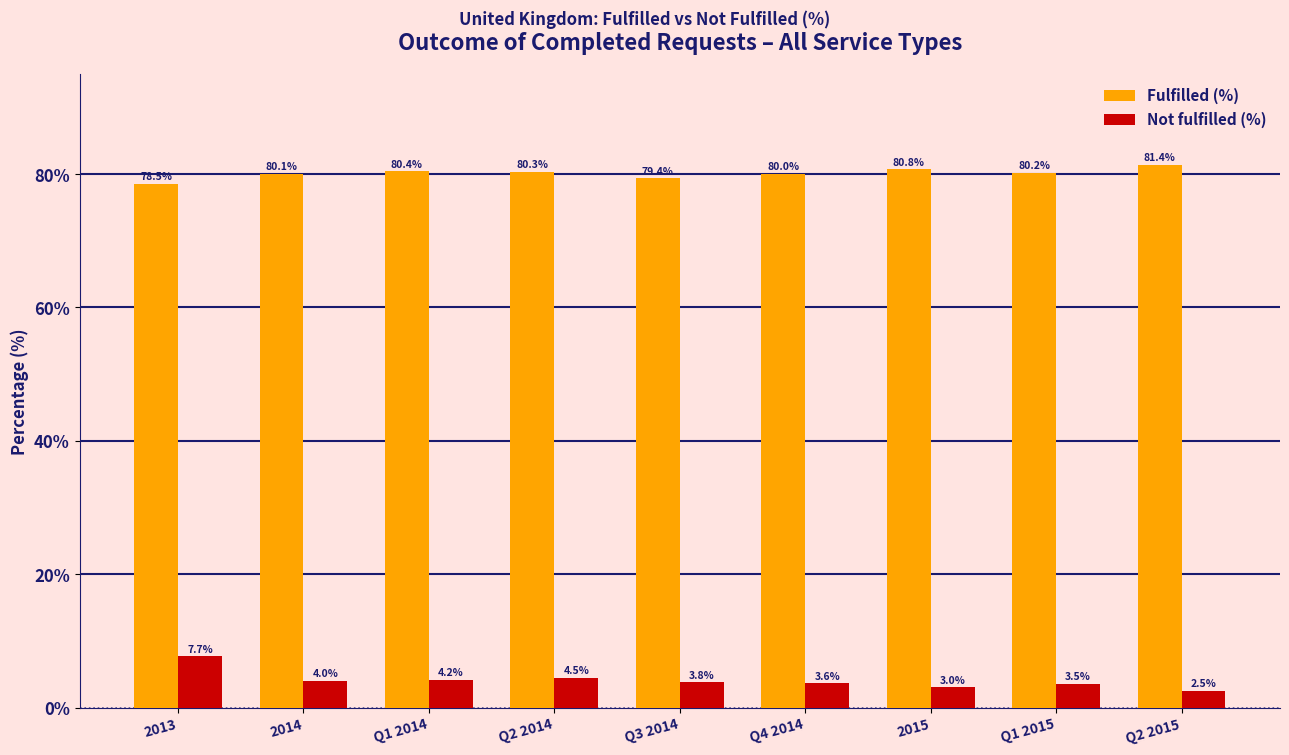

The Not fulfilled (%) series shows 7.7 at 2013. True or false?

True